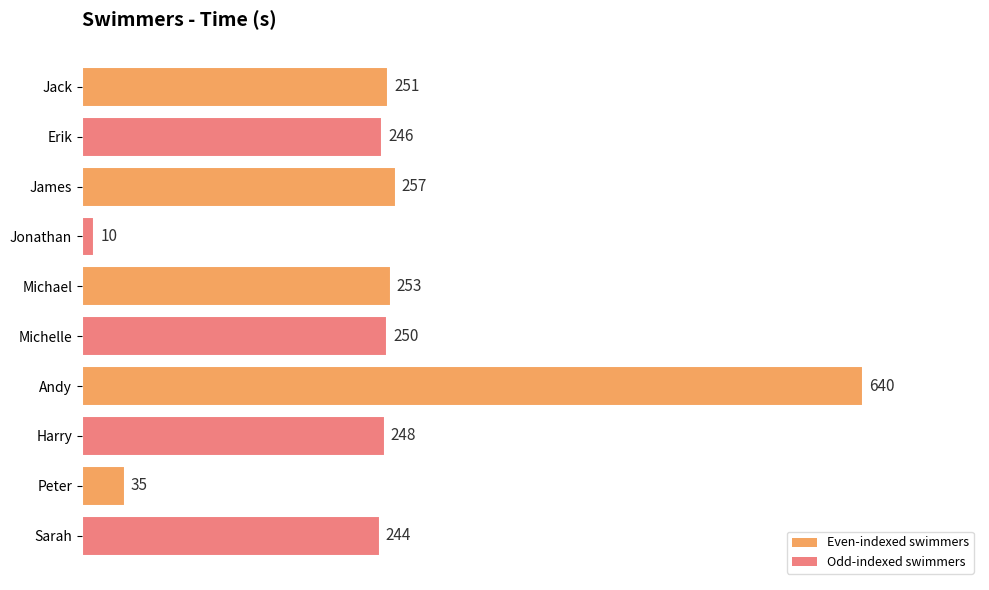

At which category does the chart reach its peak across all series?

Andy